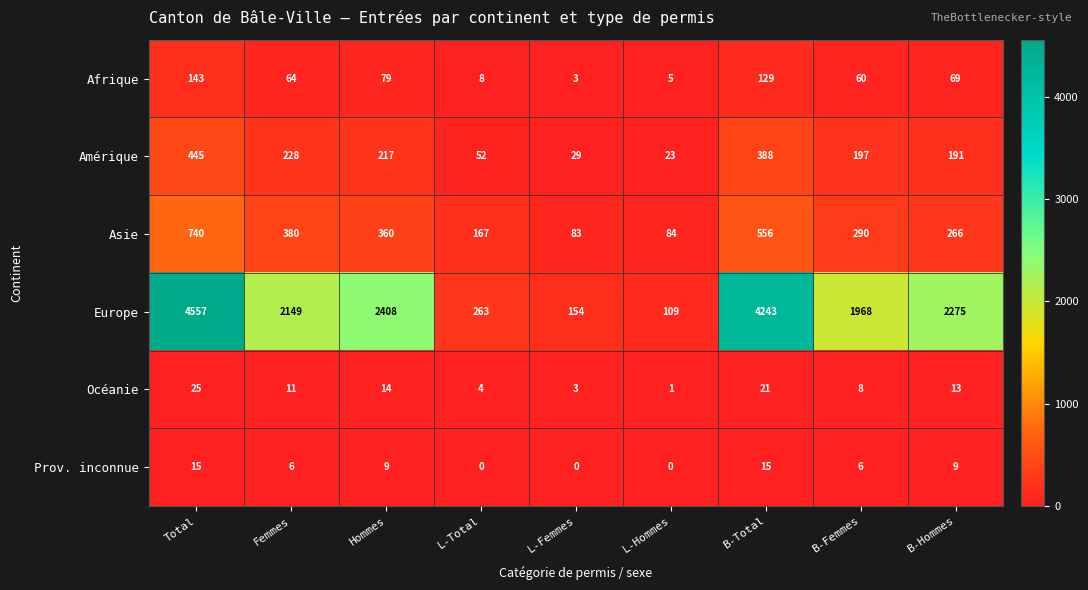

The value of Prov. inconnue at L-Total is 8. True or false?

False